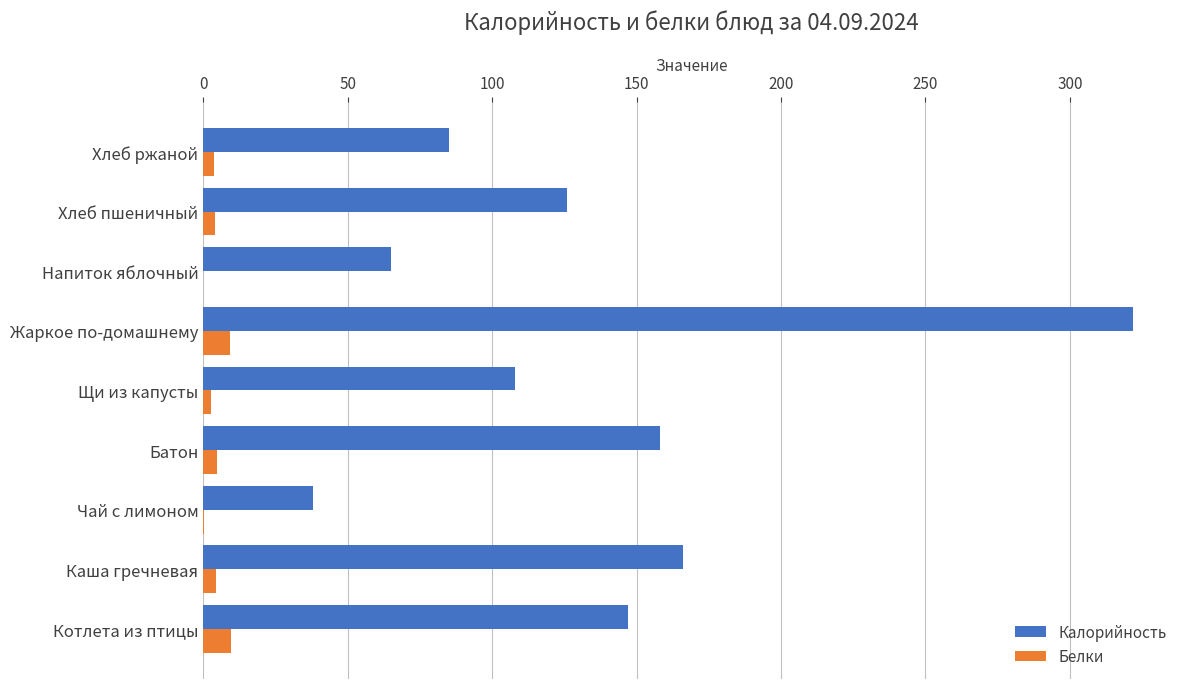

The value of Калорийность at Батон is 89.7. True or false?

False